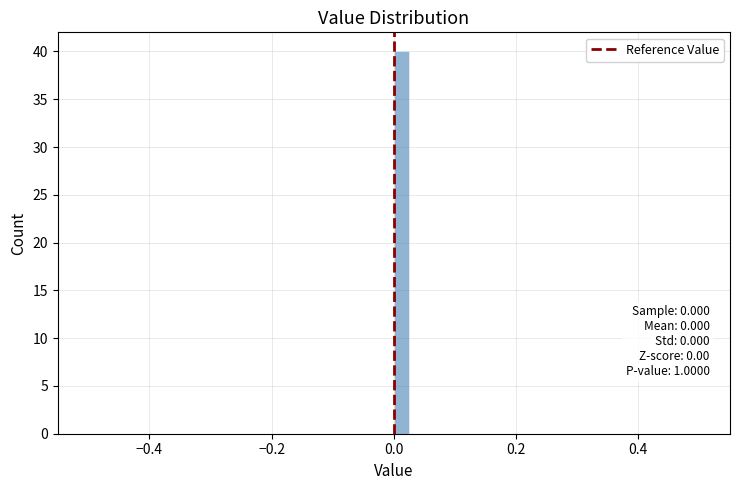

Read against the x-axis, roughly where is the centre of the tallest bar?

0.02